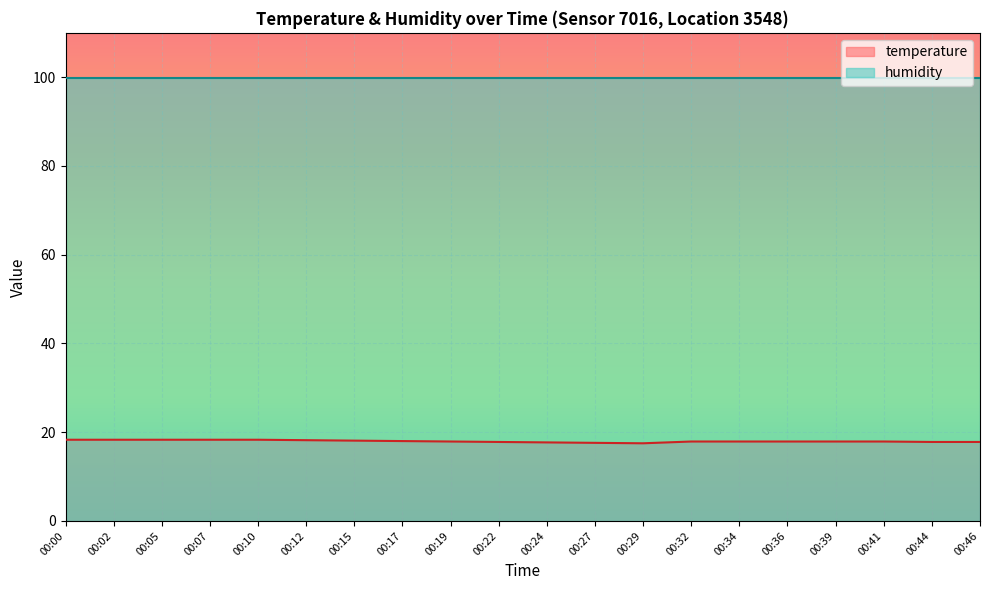

Is it true that humidity equals 139.7 at 00:15?

False